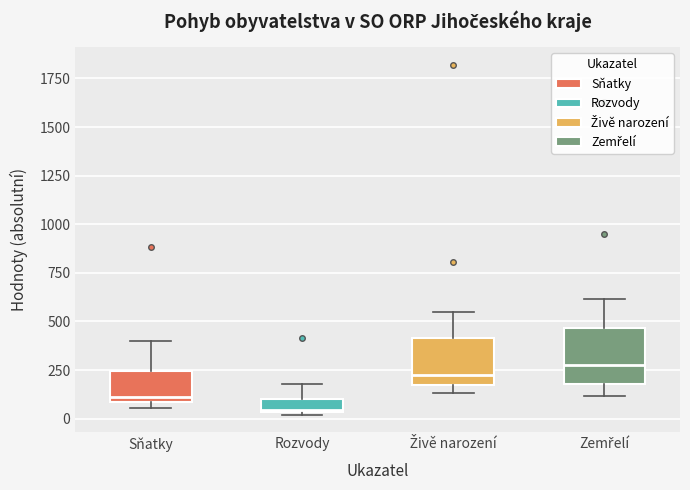

Which box has the lowest median line?

Rozvody